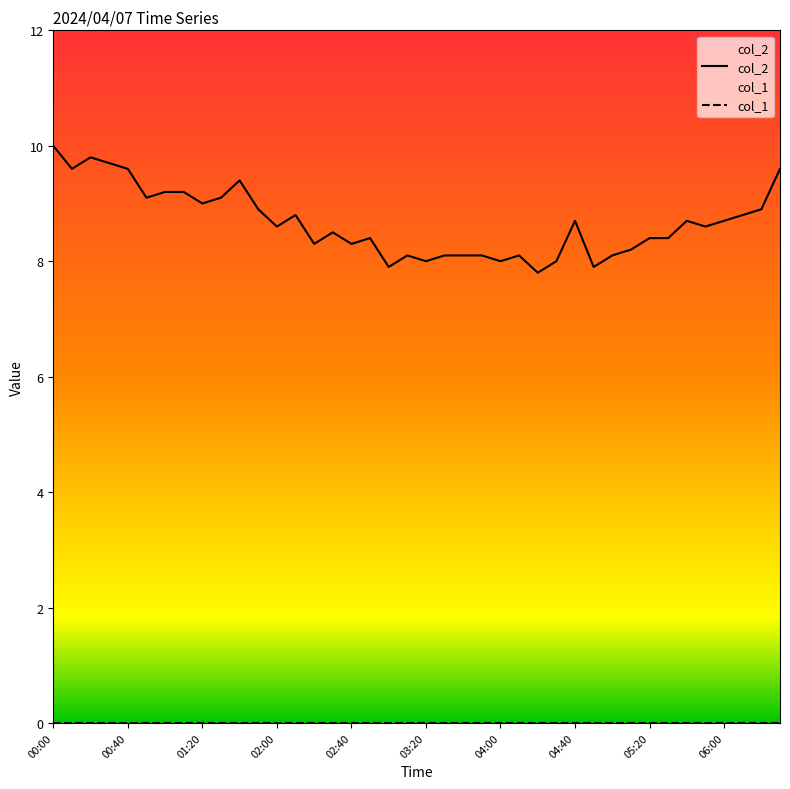

List the series in order of their peak value, highest first.

col_2, col_1